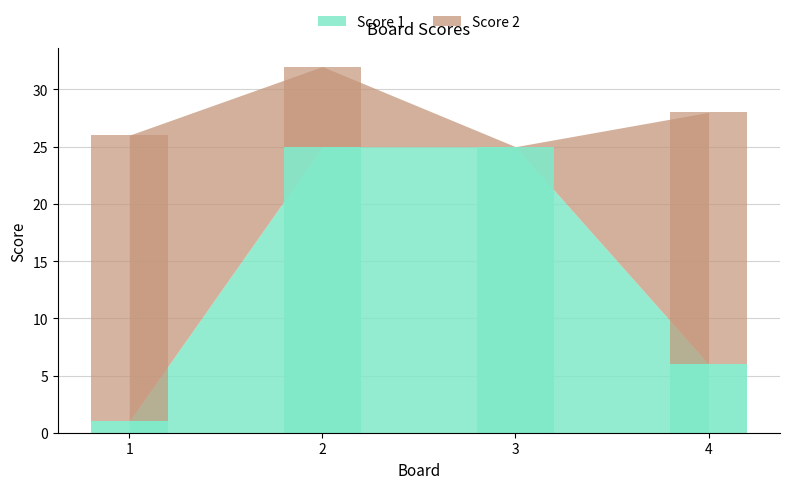

Reading left to right, extract all data points from this chart.

Score 1: 1=1	2=25	3=25	4=6
Score 2: 1=25	2=7	3=0	4=22